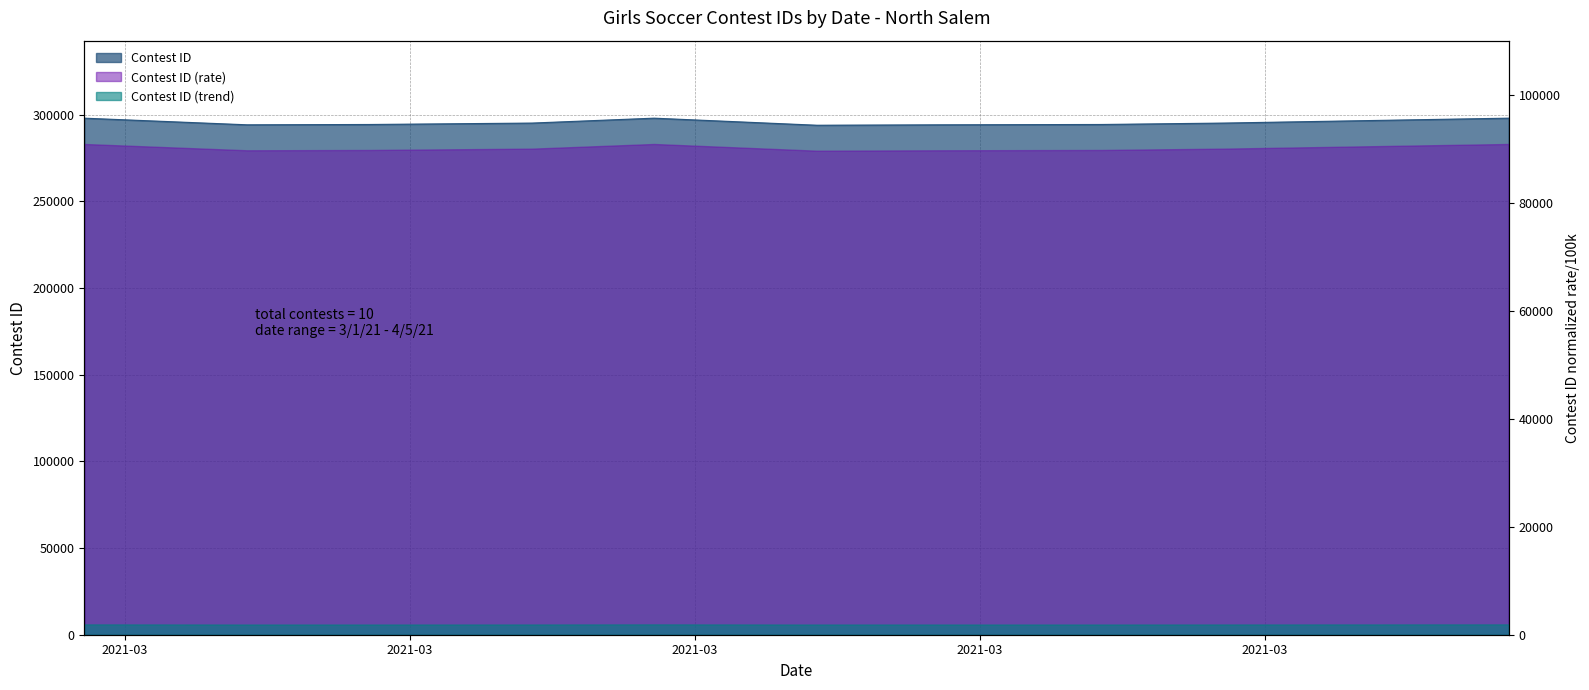

Rank the categories by value from highest to lowest.

4/5/21, 3/15/21, 3/1/21, 3/29/21, 3/12/21, 3/26/21, 3/8/21, 3/5/21, 3/22/21, 3/19/21